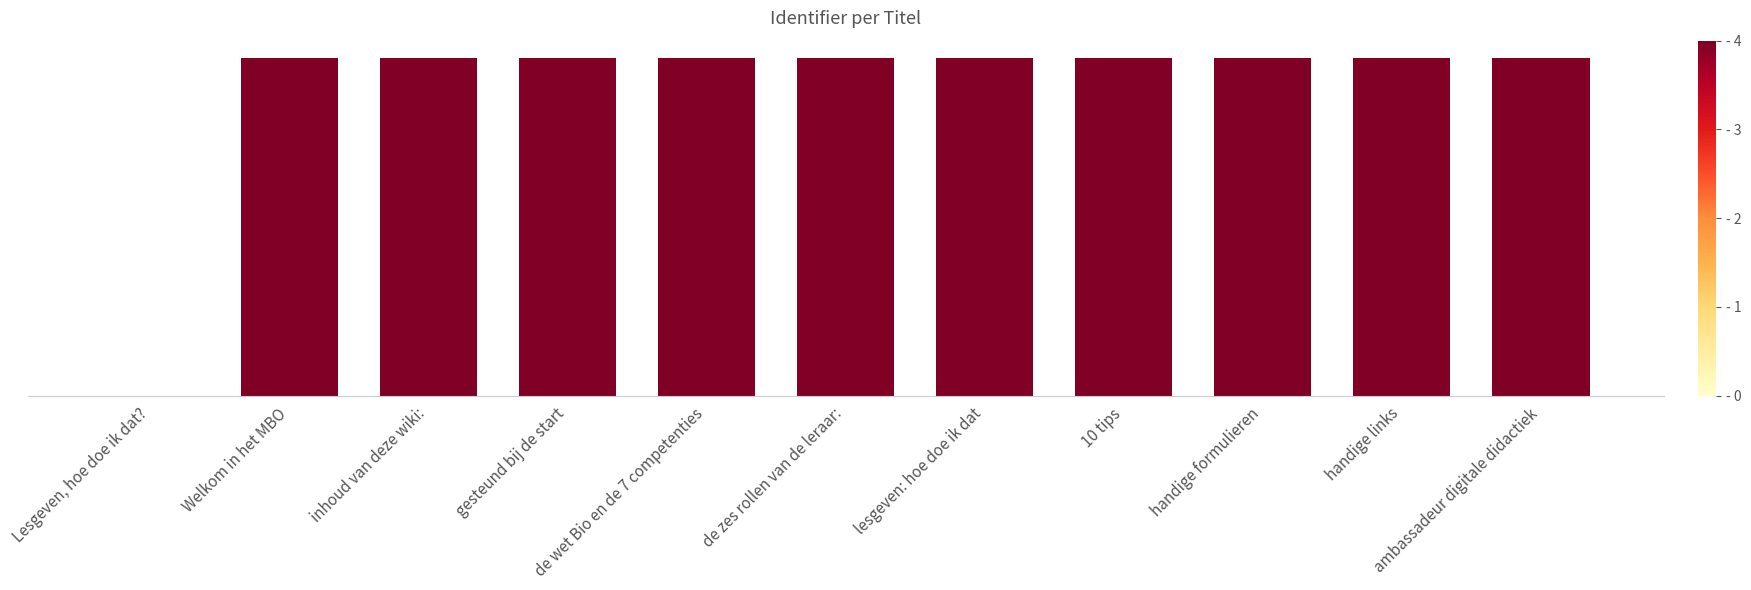

True or false: the data shows 3500506 at gesteund bij de start.

True